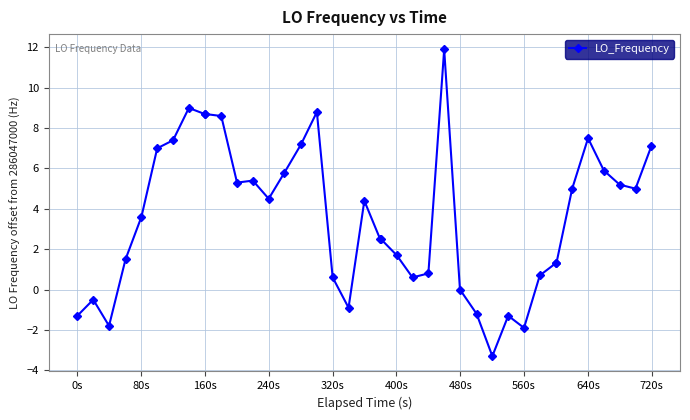

What is the sum of all values?

143.3